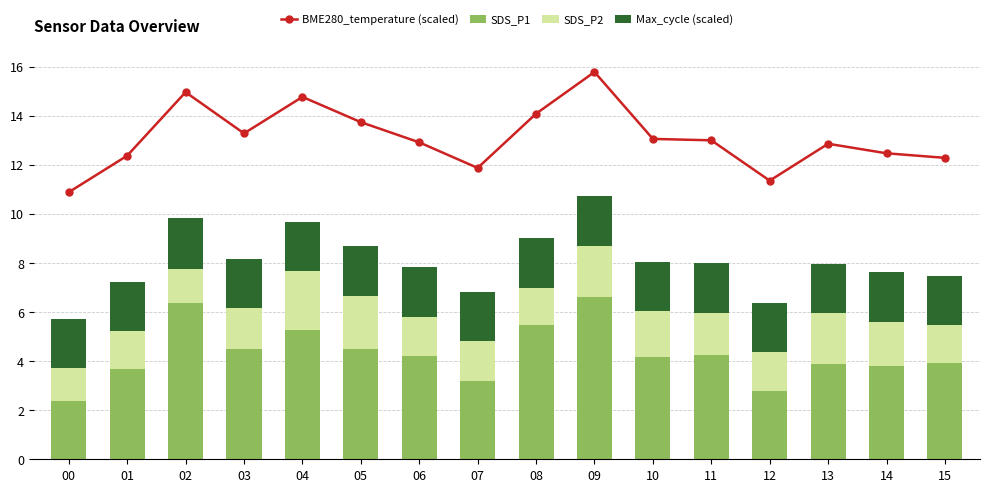

What is the sum of the SDS_P2 values at 01 and 09?

3.6